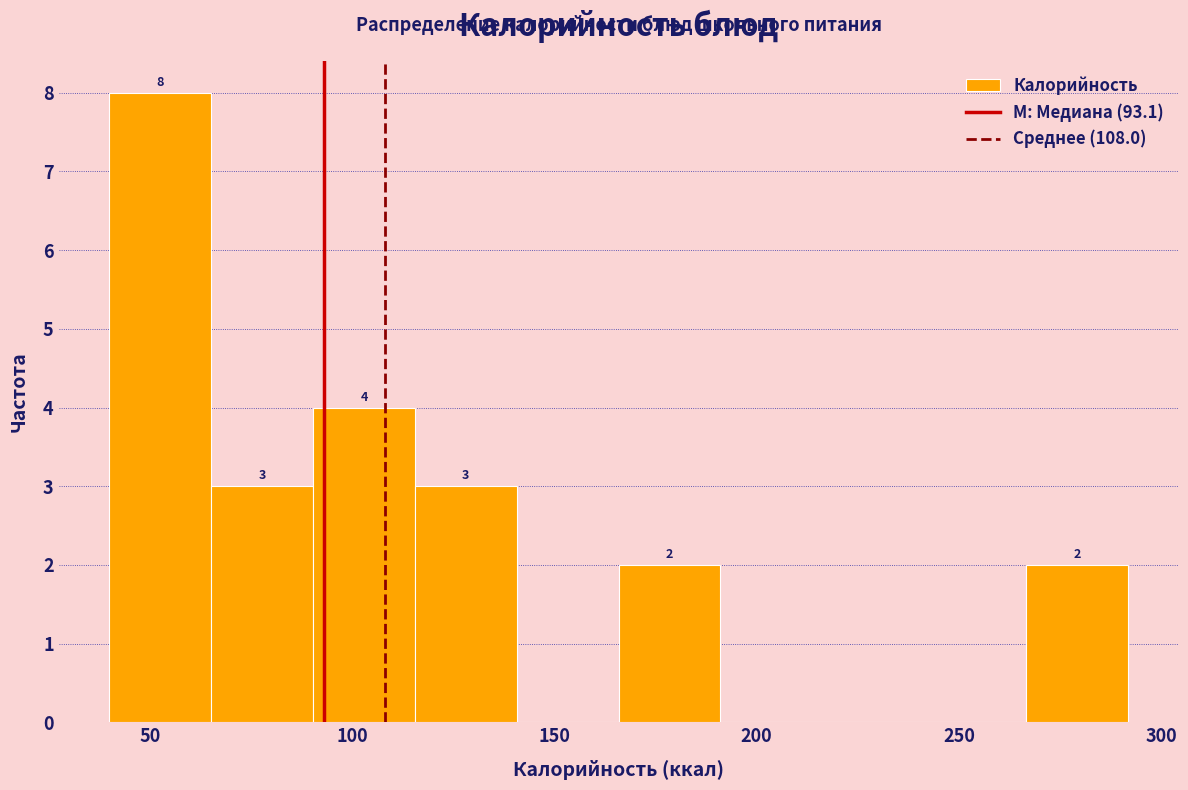

Over which range of the x-axis is the bar tallest?

40 to 65